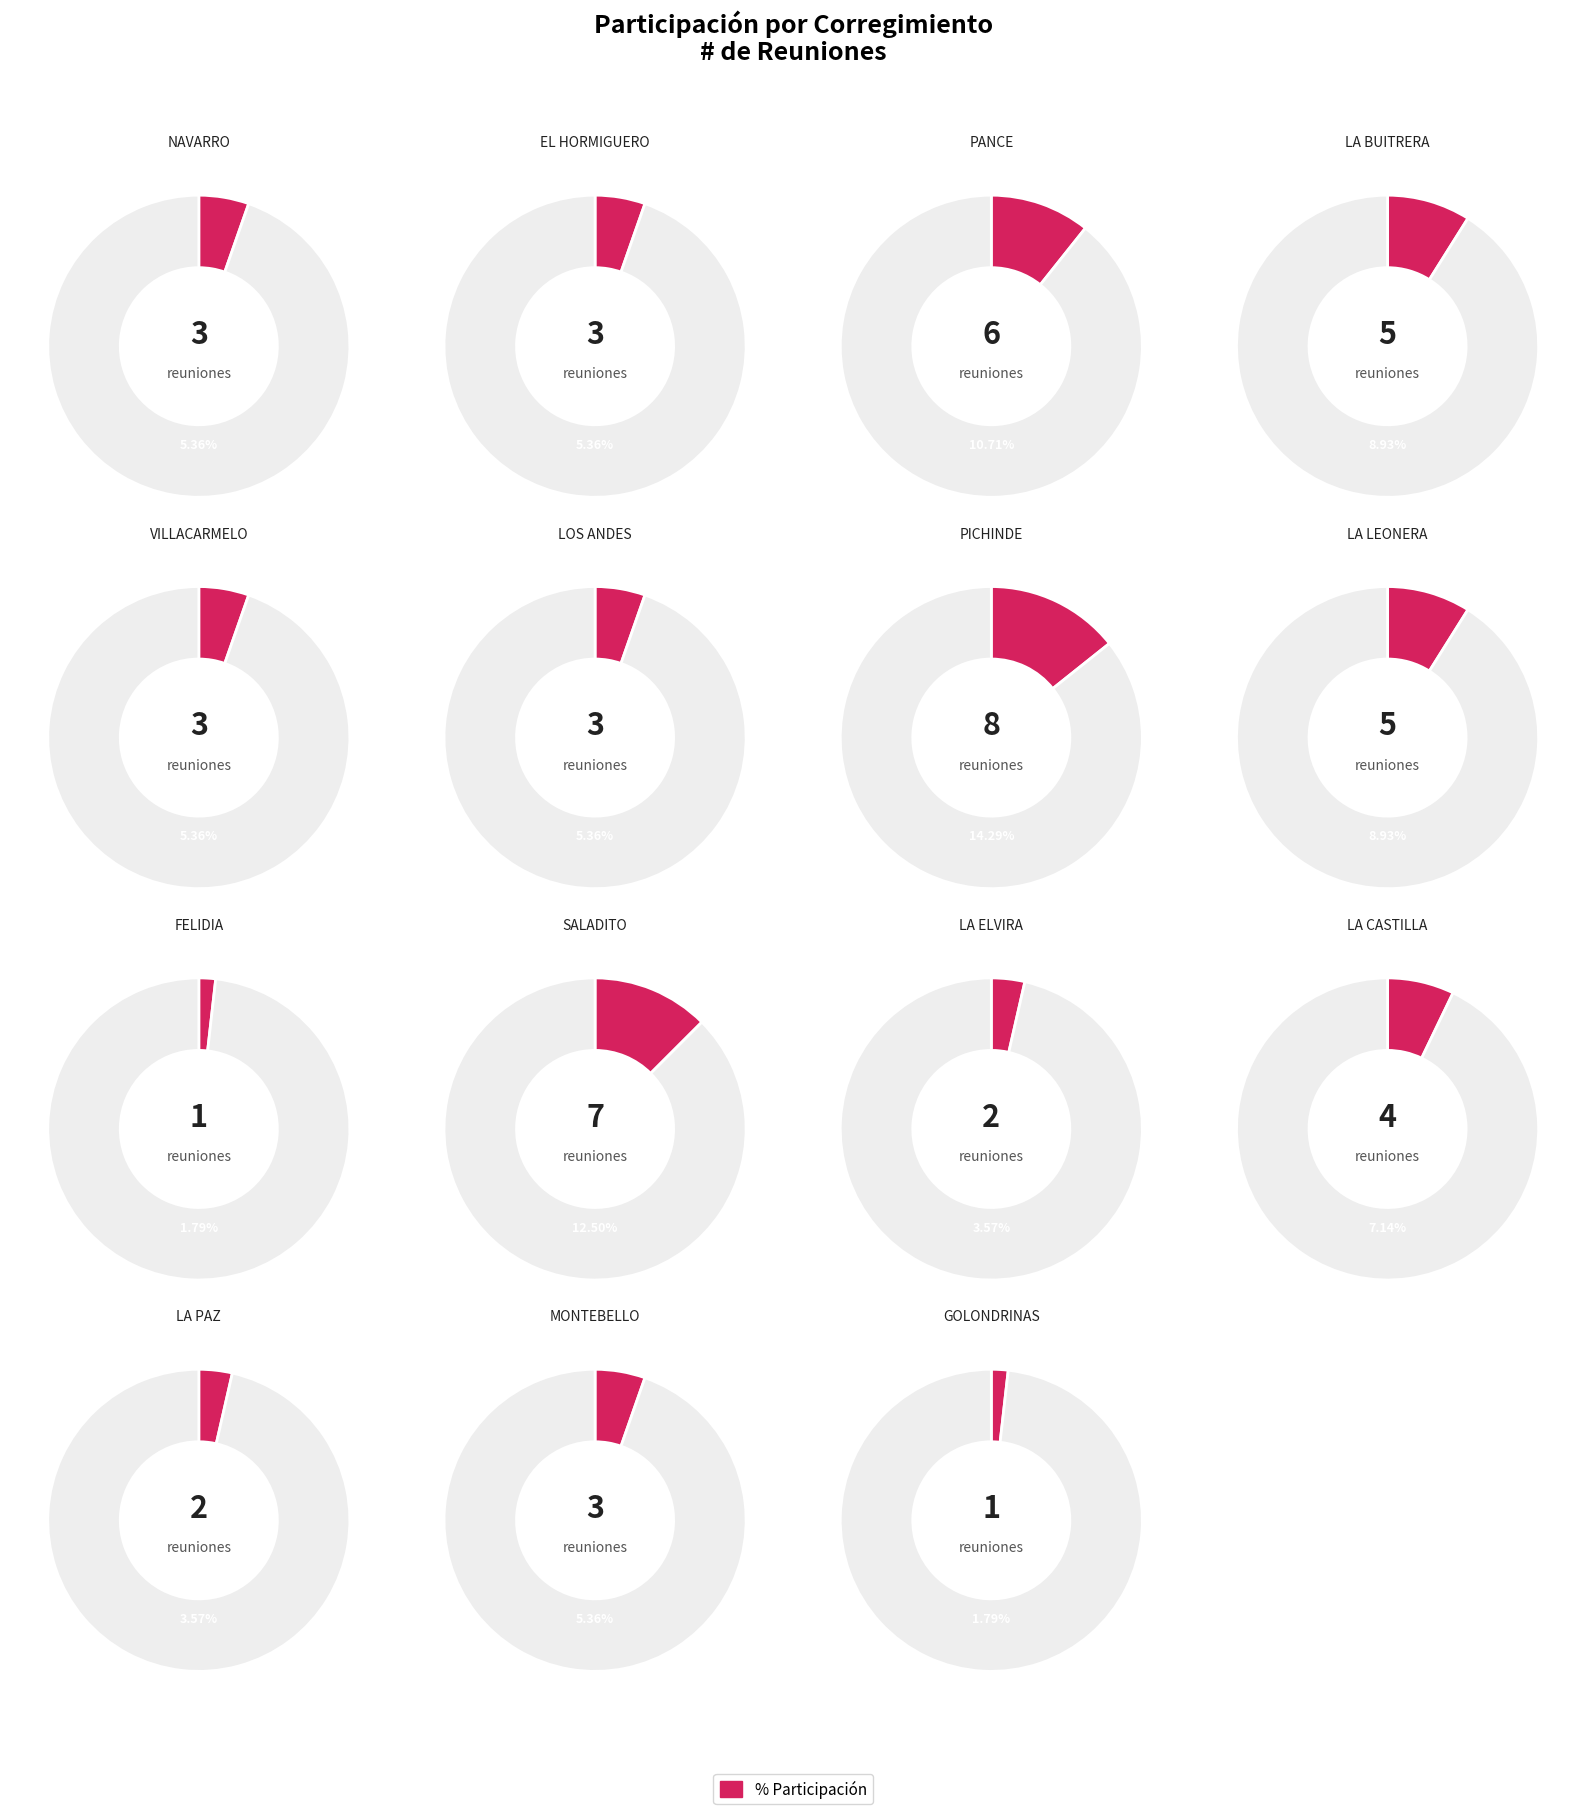

Which category has the smallest portion of the pie?

FELIDIA